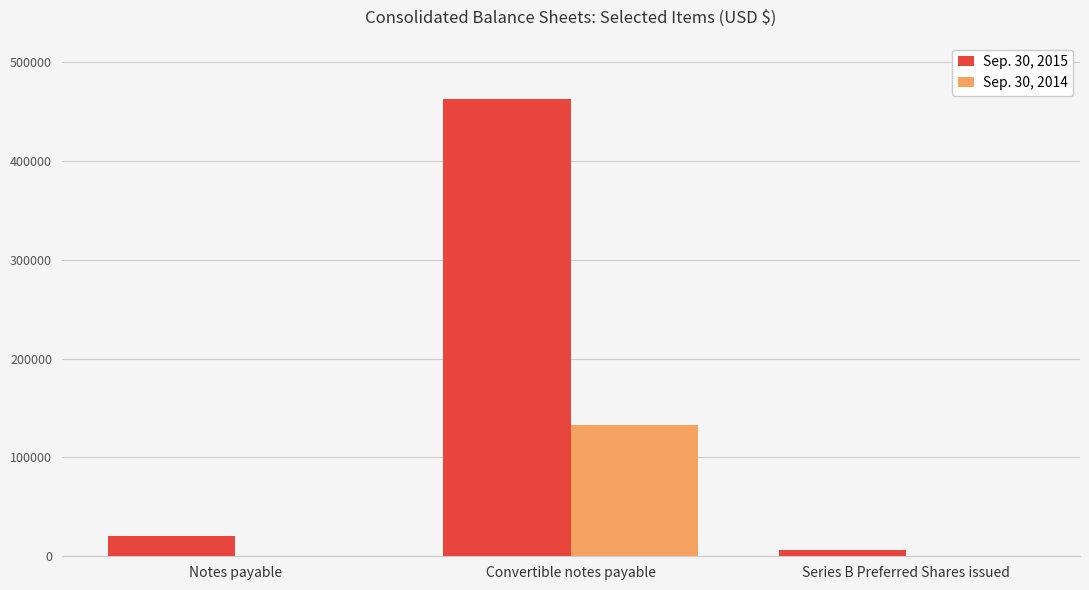

Is the value of Sep. 30, 2015 at Notes payable greater than the value of Sep. 30, 2014 at Series B Preferred Shares issued?

Yes